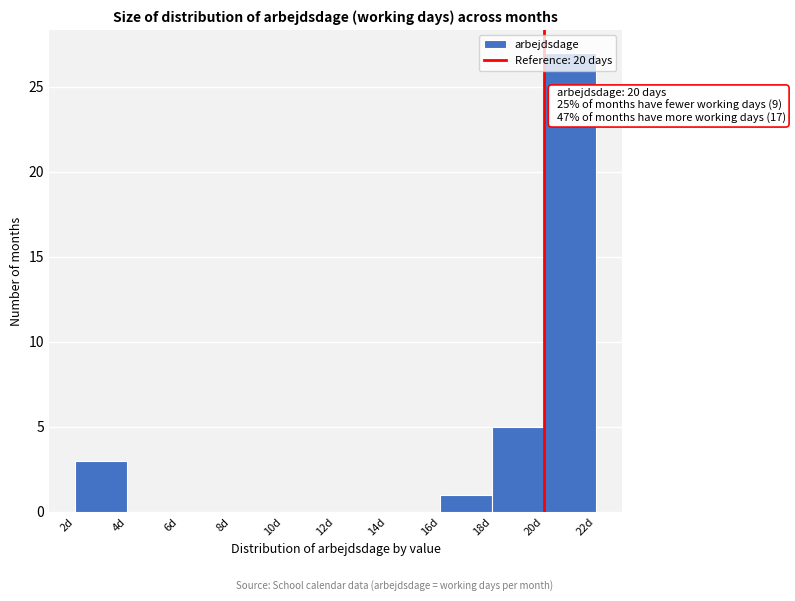

Which range on the x-axis has the tallest bar?

20 to 22